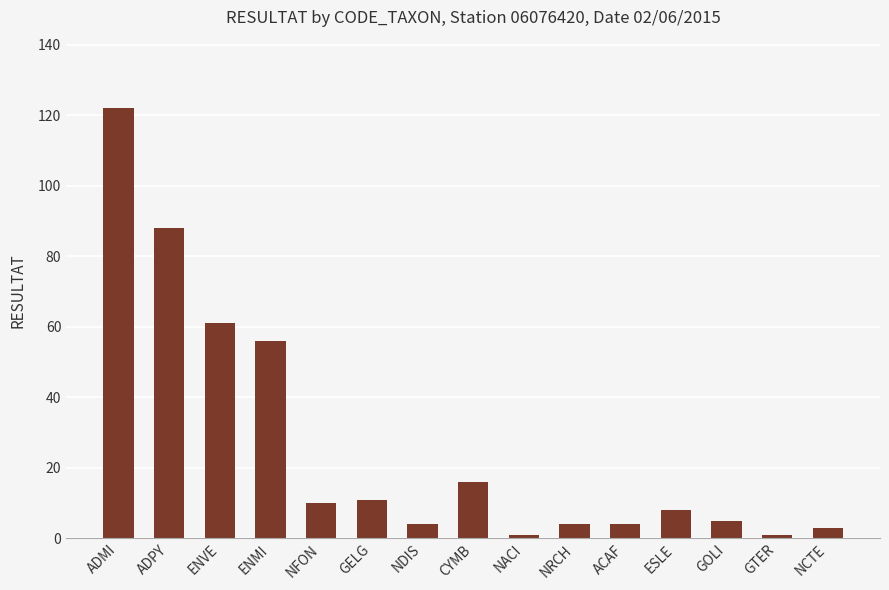

What is the label of the 2nd bar from the right?

GTER